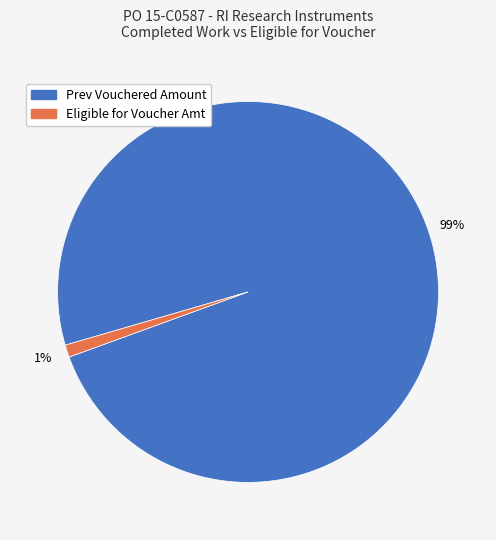

Between Prev Vouchered Amount and Eligible for Voucher Amt, which is larger?

Prev Vouchered Amount